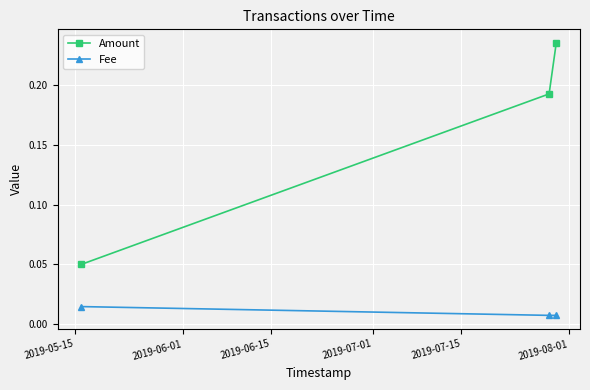

What are all the series names shown in the legend?

Amount, Fee